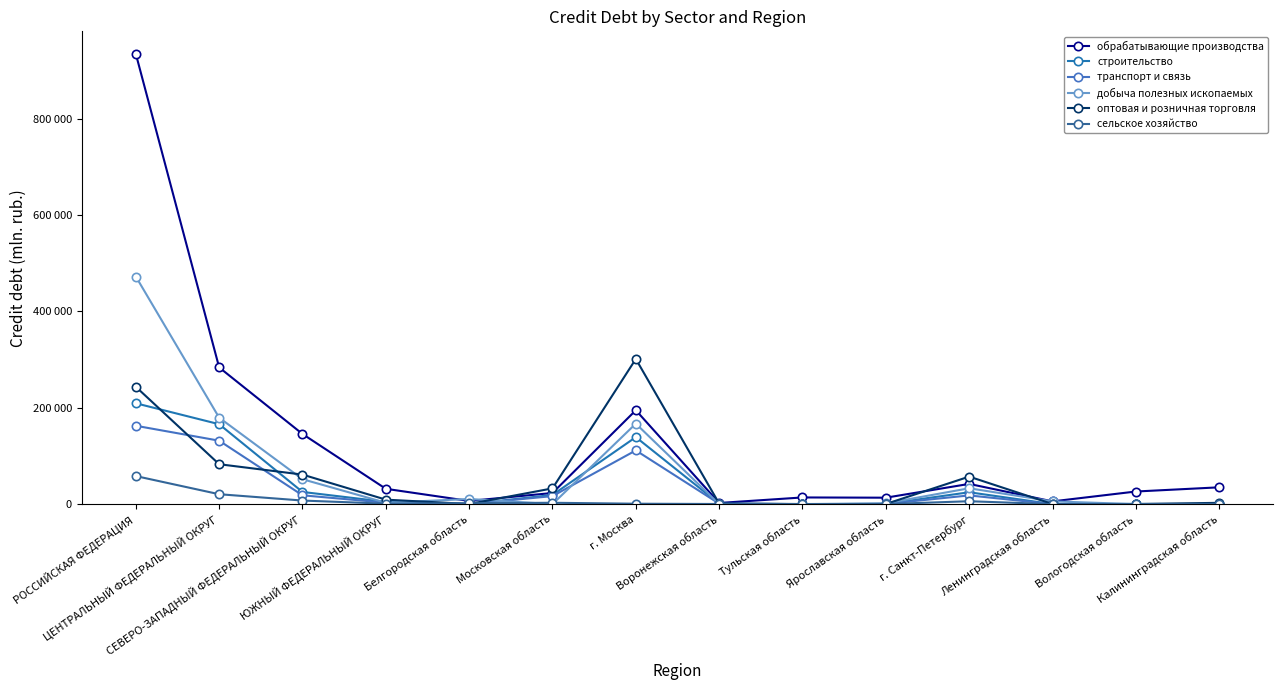

Is this an area chart (filled region under the line)?

No